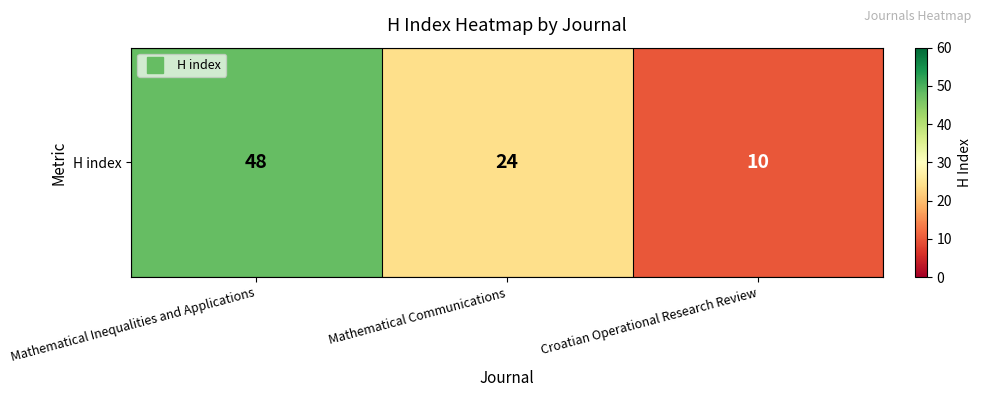

At which label does the data first exceed 24?

Mathematical Inequalities and Applications